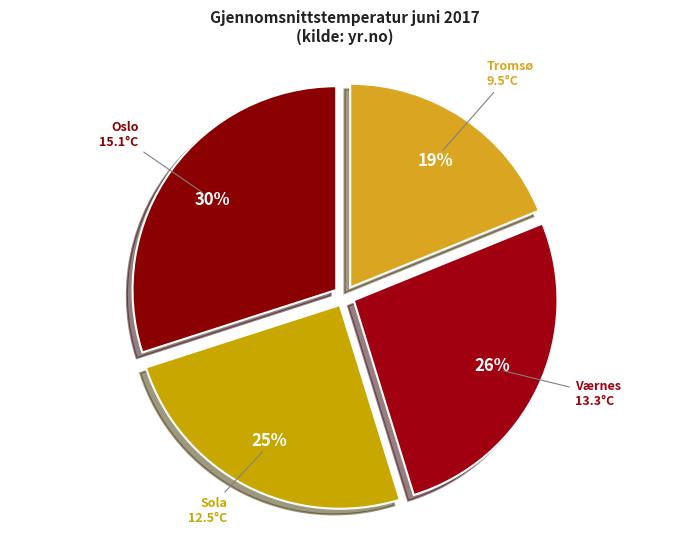

Does Oslo account for over 50% of the chart?

No